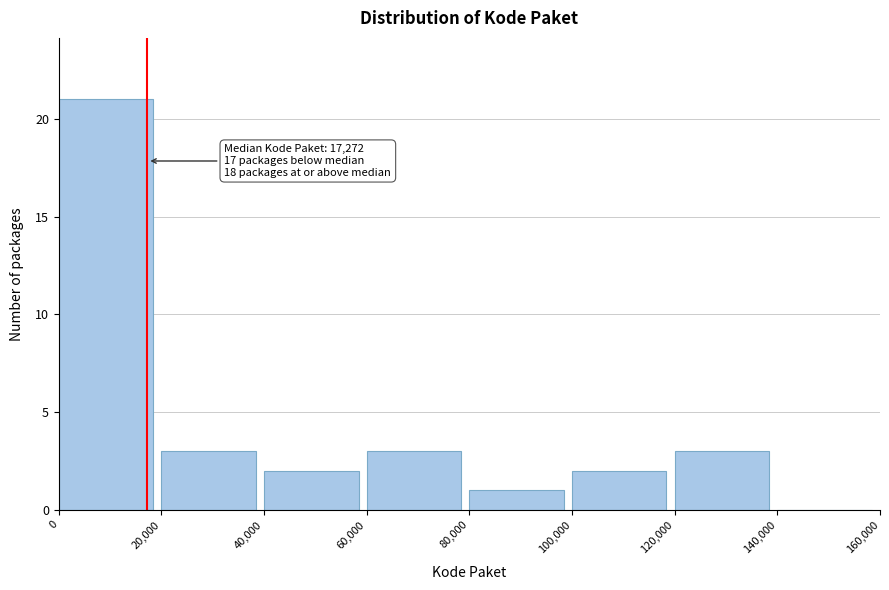

Which range on the x-axis has the tallest bar?

0 to 20,000